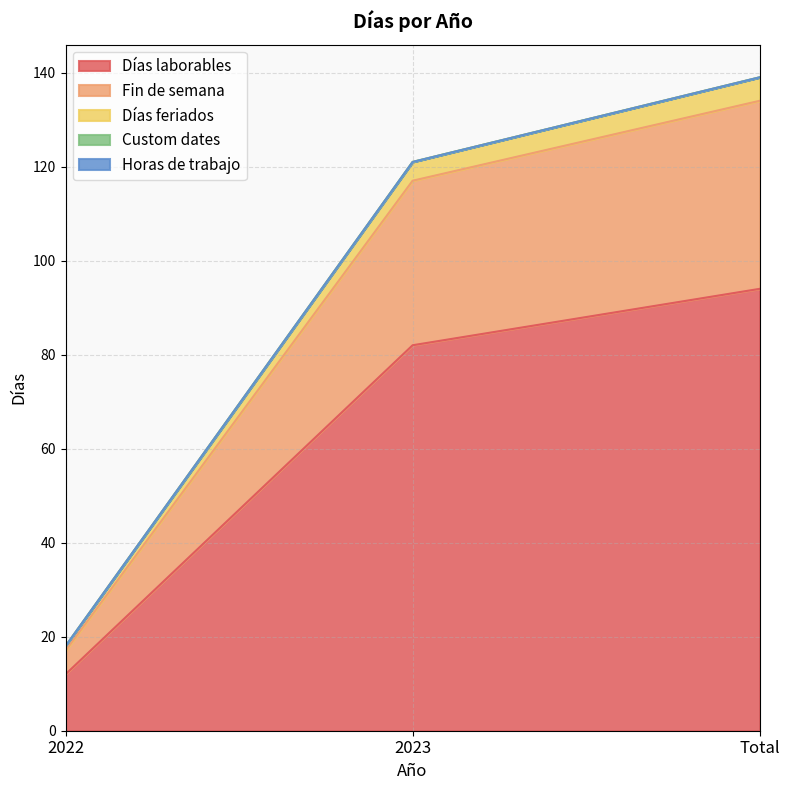

Does the chart have visible grid lines?

Yes